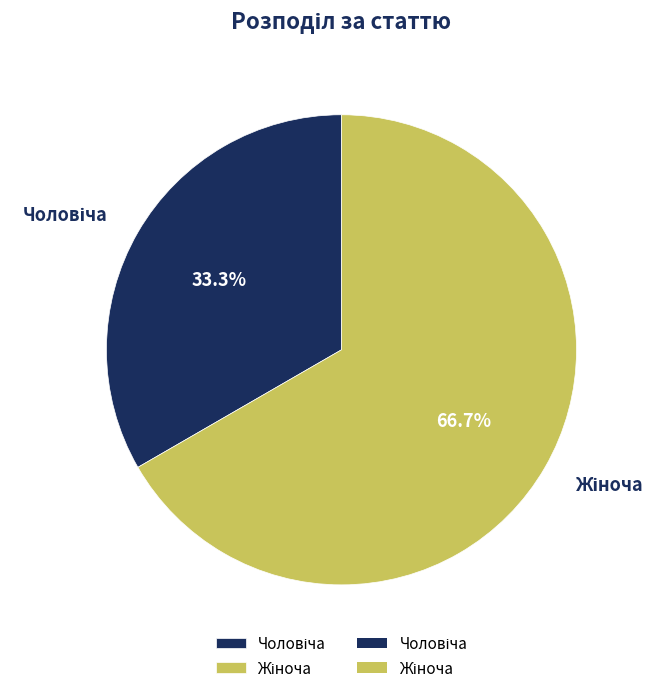

How many segments does this pie chart have?

2